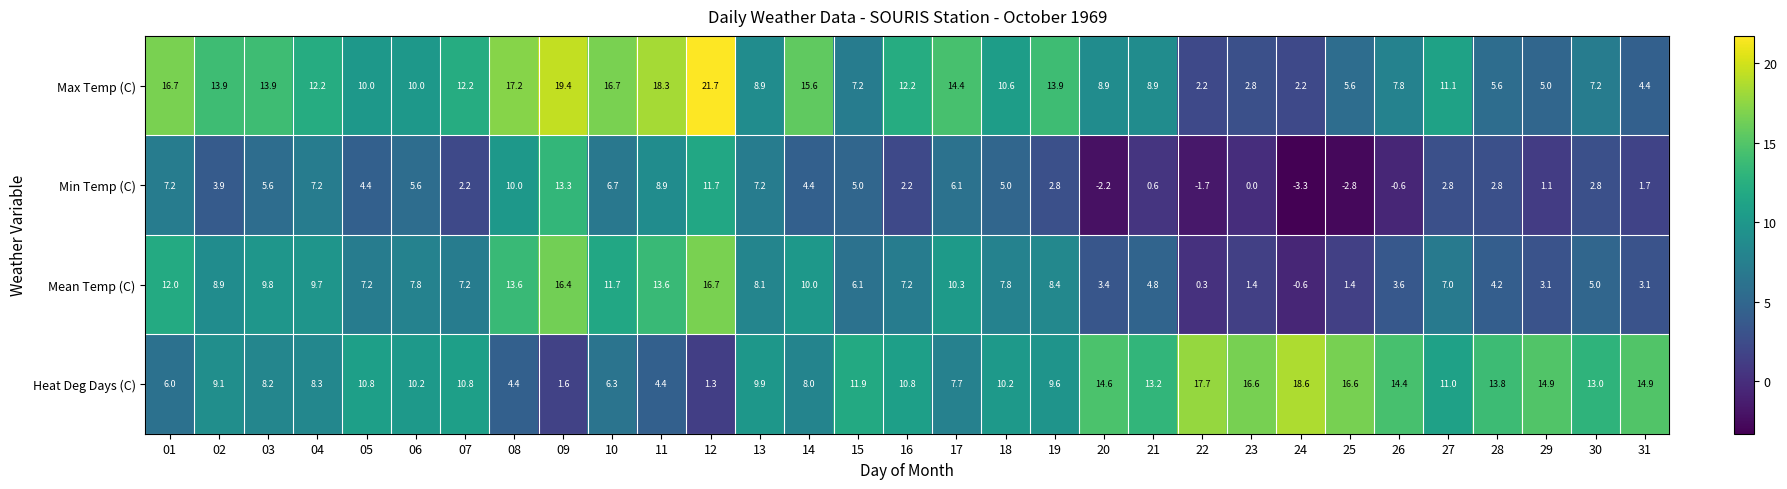

What is the highest value of the Min Temp (C) series?

13.3